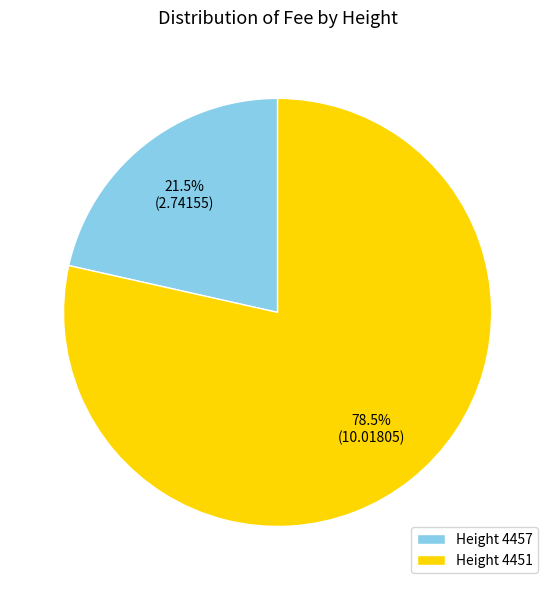

Count the number of slices in the pie.

2